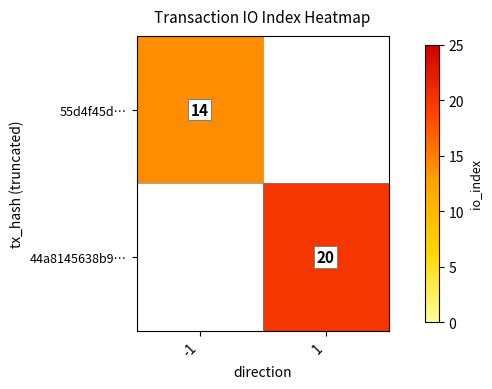

Which has a higher value, 1 or -1?

-1